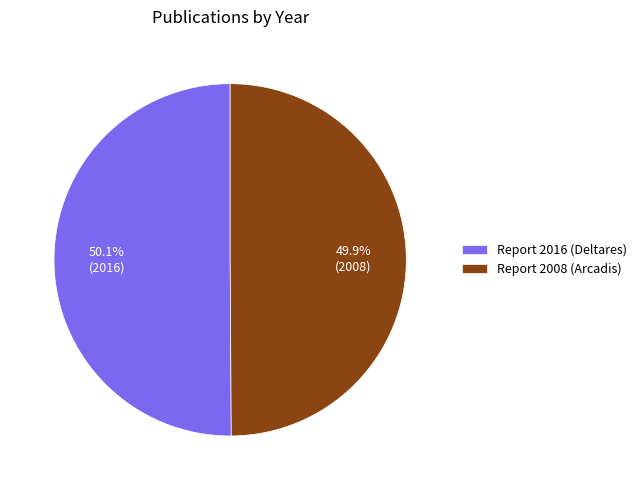

What is the total percentage of Report 2008 (Arcadis) and Report 2016 (Deltares)?

100.0%